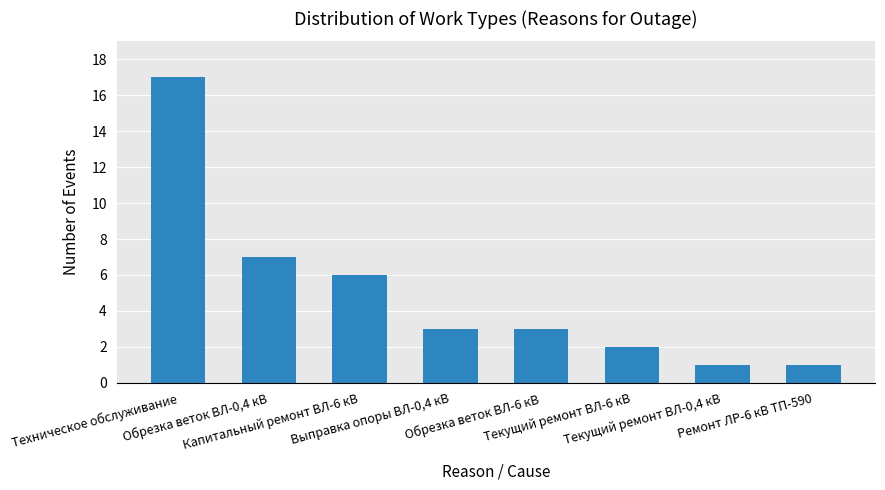

What is the difference between the maximum and minimum values?

16